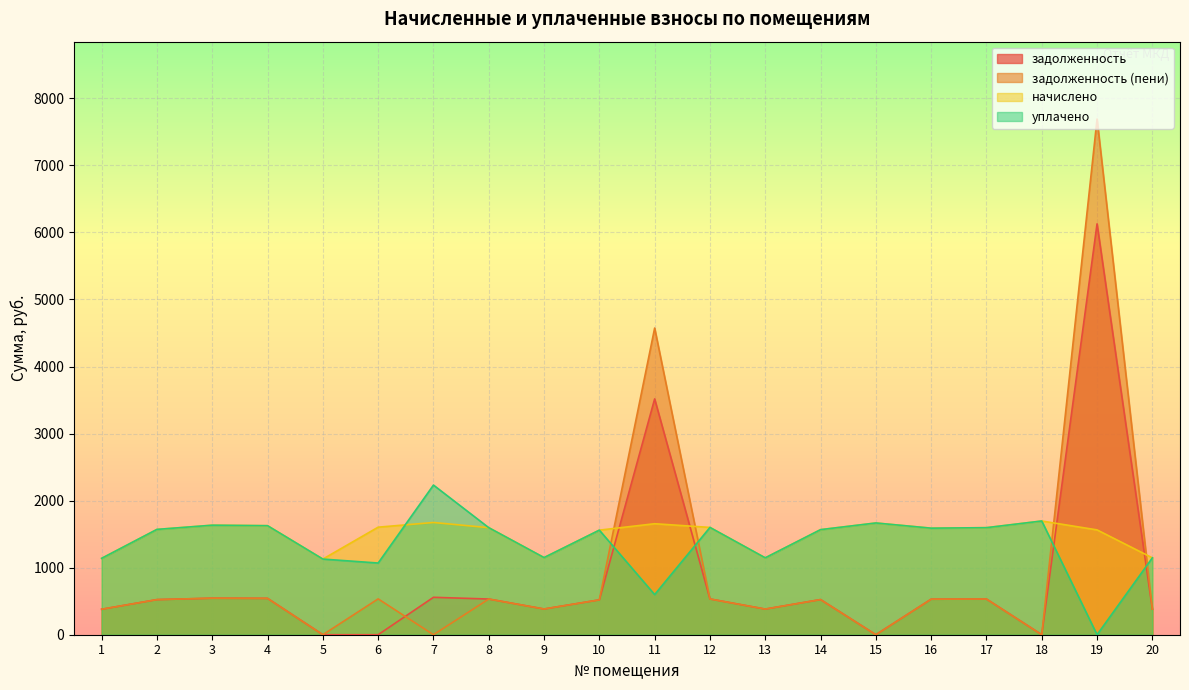

At which label does задолженность first exceed 524?

3